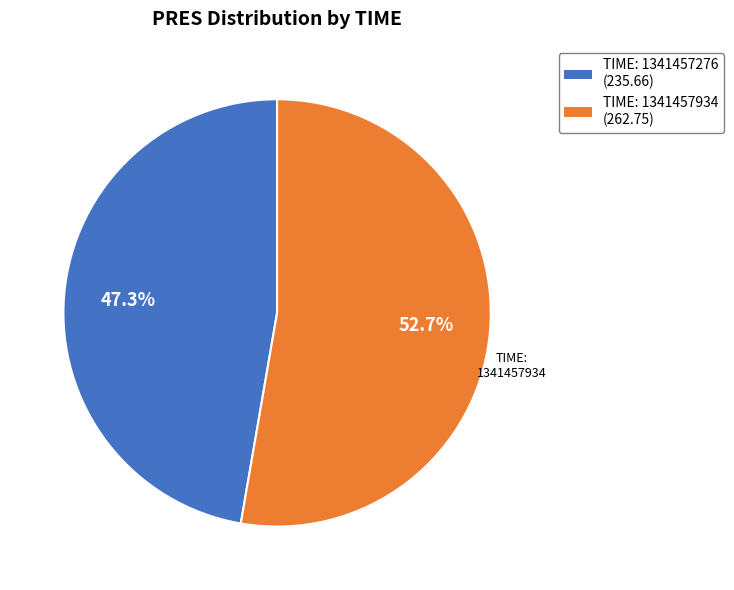

Combined, what portion of the pie is TIME: 1341457934 (262.75) and TIME: 1341457276 (235.66)?

100.0%